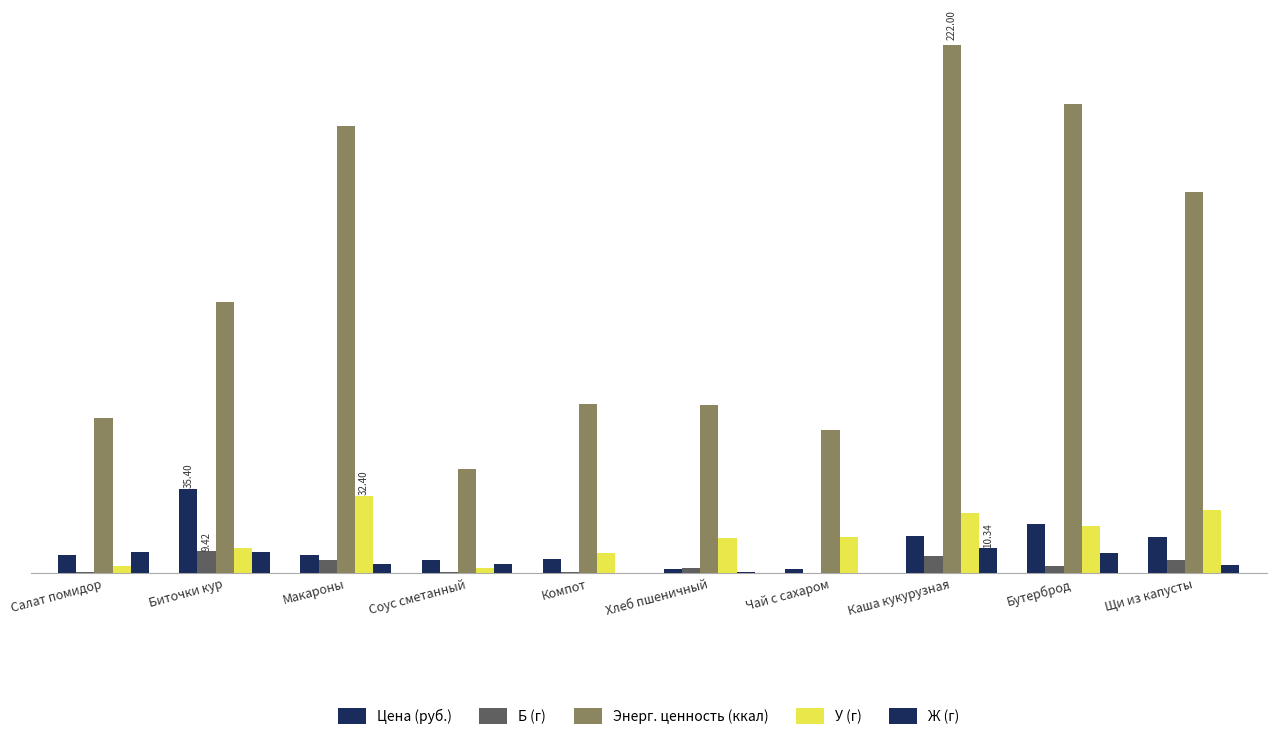

Does the chart contain stacked bars?

No